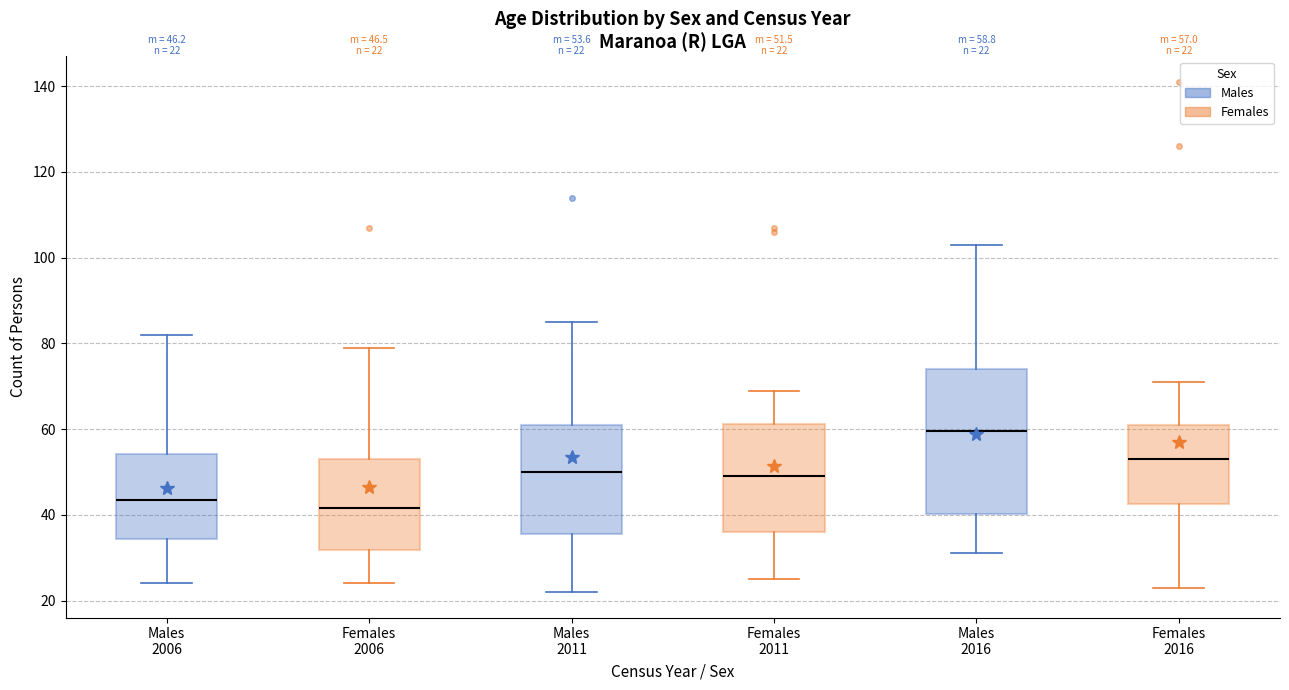

Which box has the lowest median line?

Females 2006